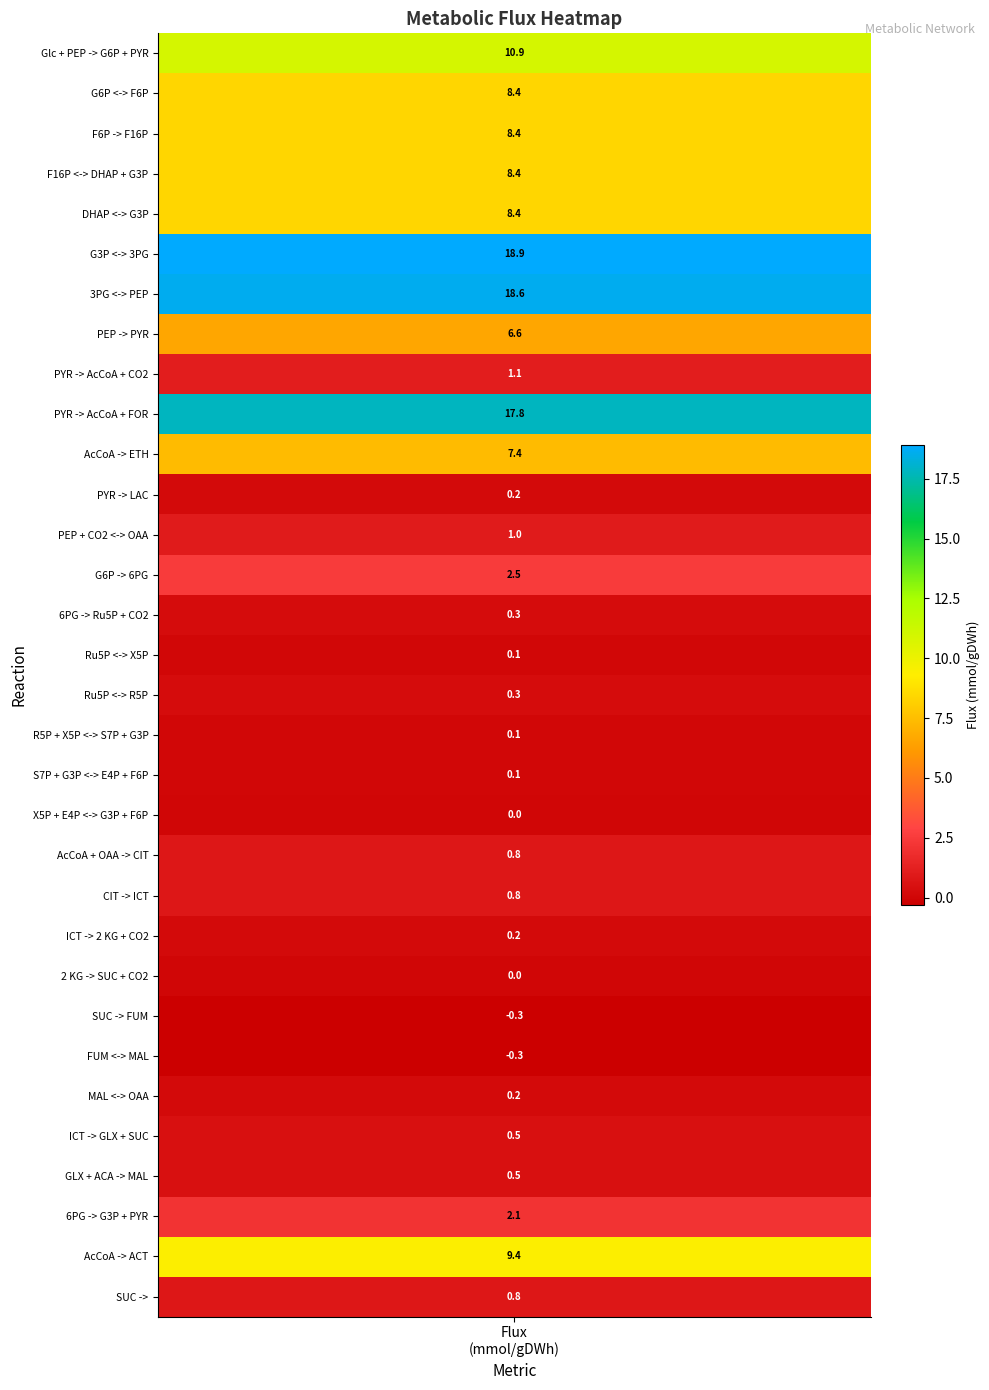

Reading left to right, transcribe all the data shown in this chart.

10.9	8.4	8.4	8.4	8.4	18.9	18.6	6.6	1.1	17.8	7.4	0.2	1.0	2.5	0.3	0.1	0.3	0.1	0.1	0.0	0.8	0.8	0.2	0.0	-0.3	-0.3	0.2	0.5	0.5	2.1	9.4	0.8